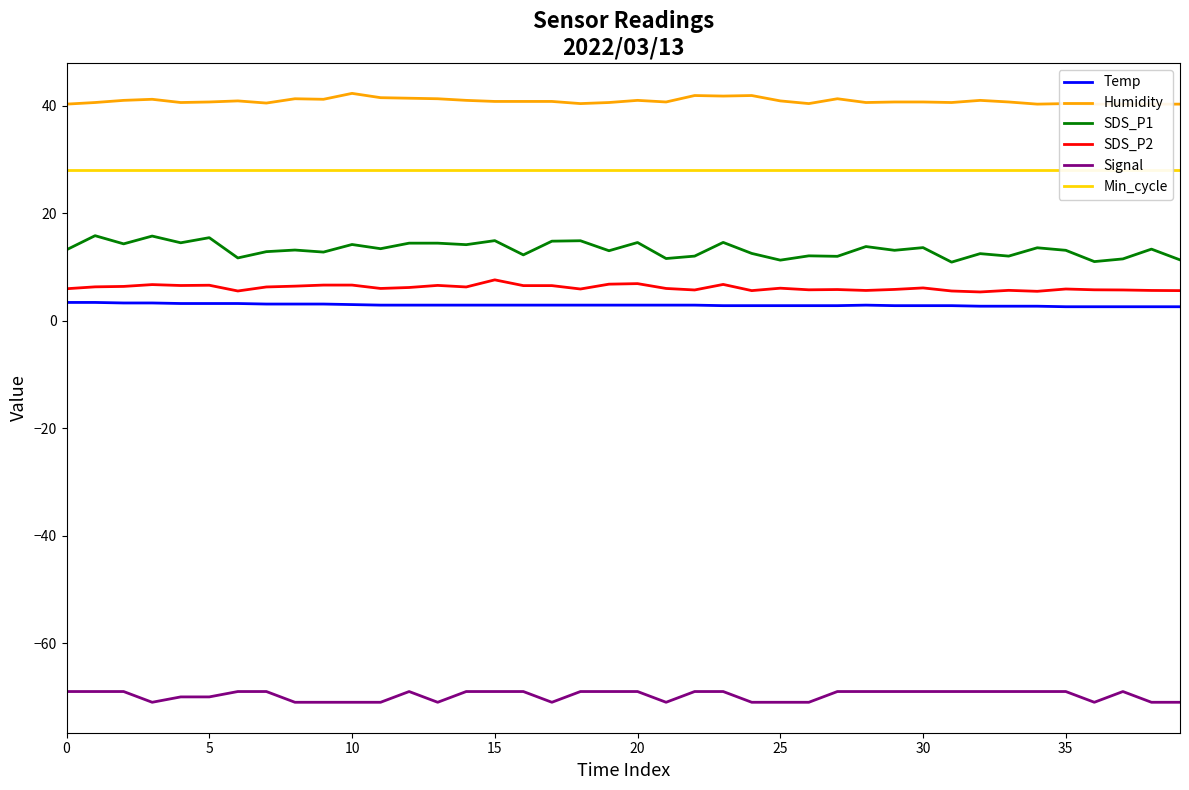

True or false: SDS_P2 has a value of 6.6 at 5.

True